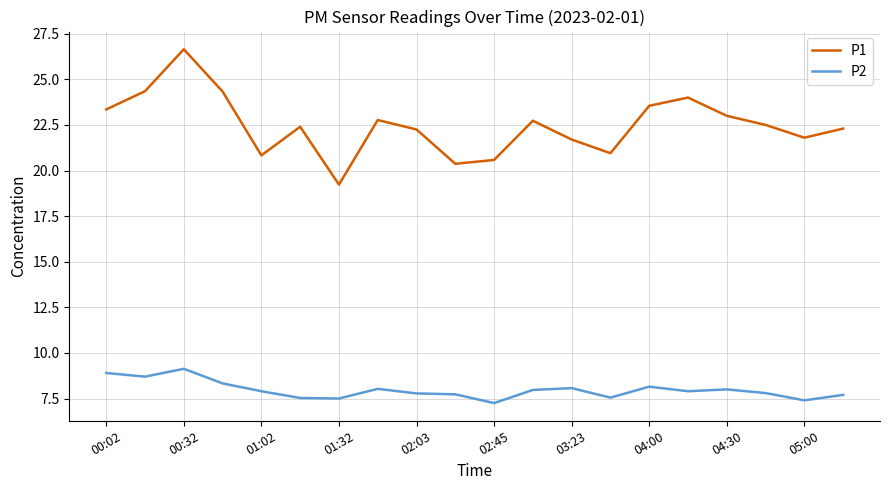

Count the number of categories in the chart.

20